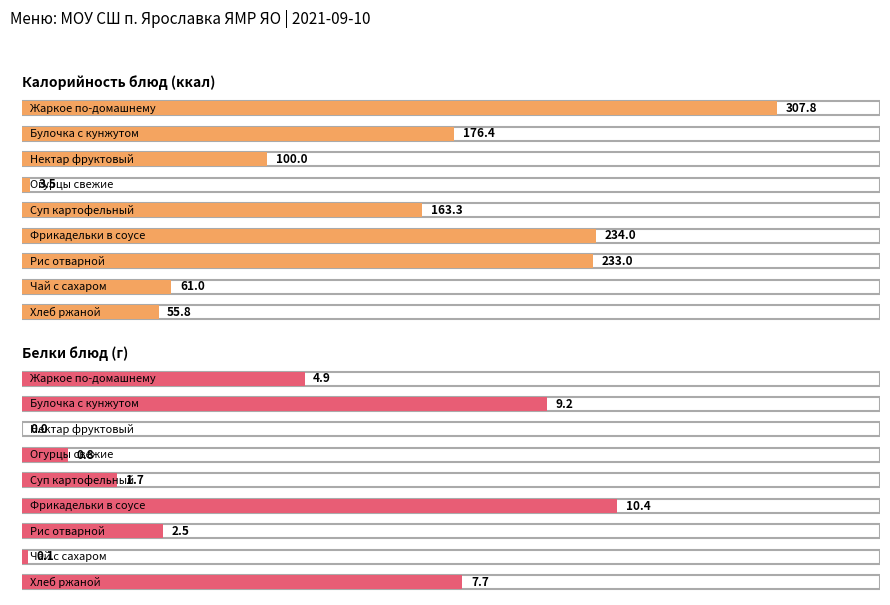

Does the chart contain stacked bars?

No